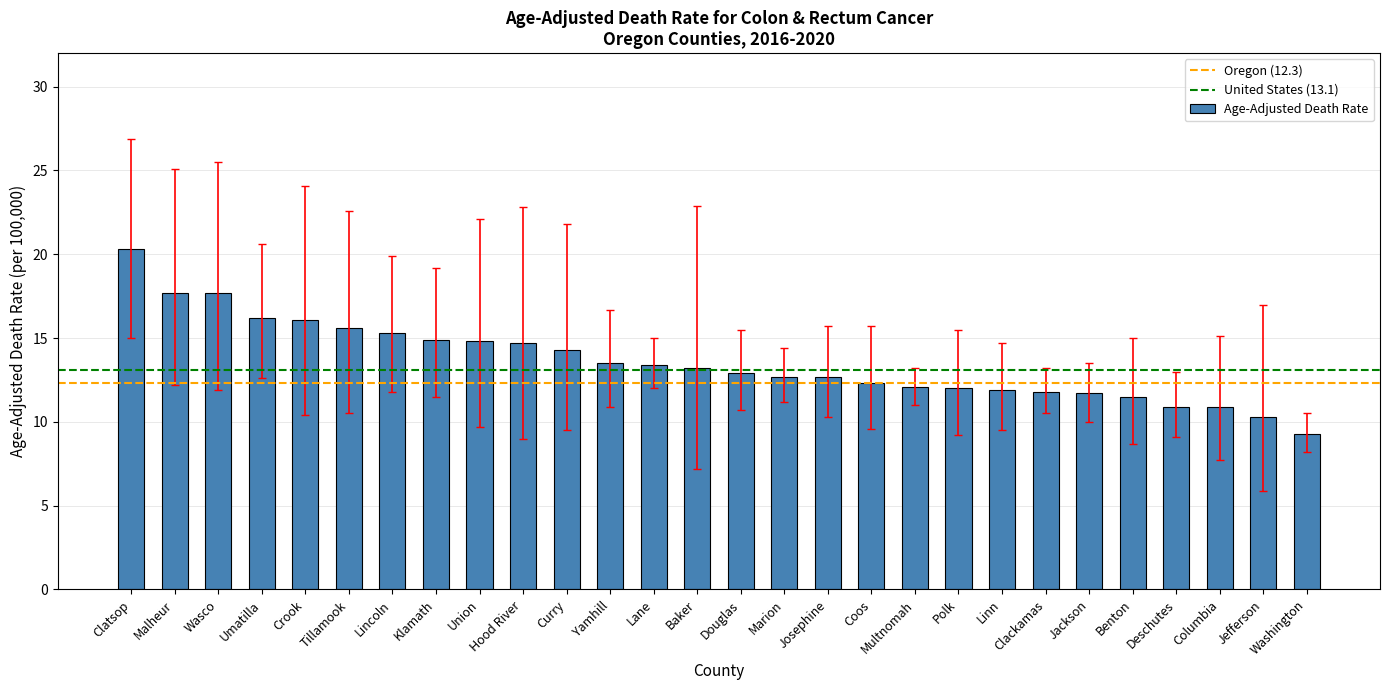

How many series are shown in this chart?

1